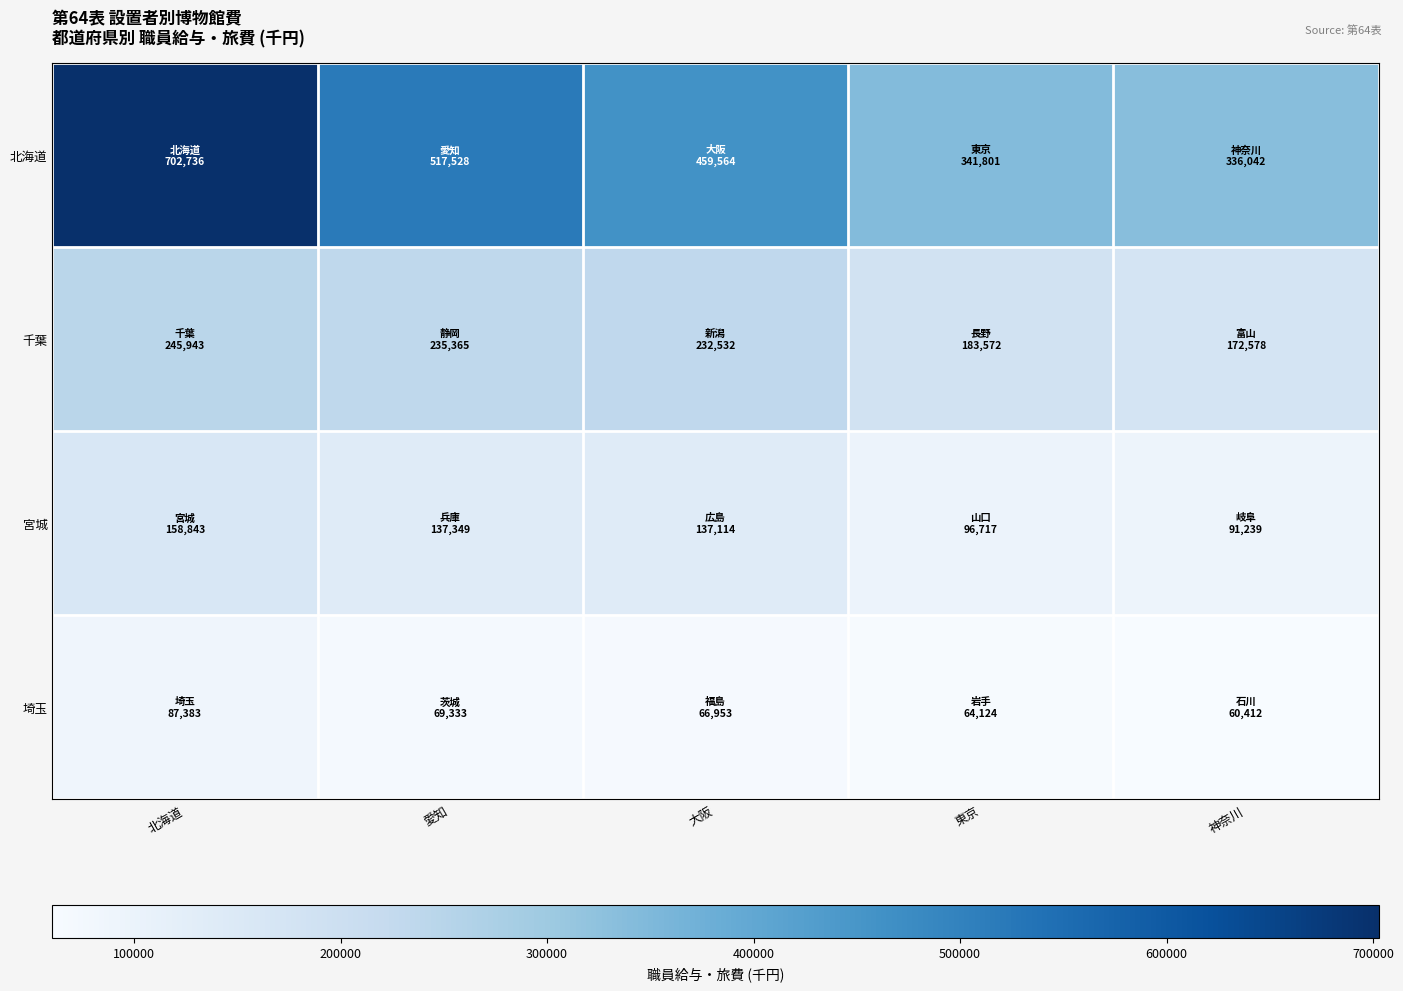

Reading left to right, extract all data points from this chart.

北海道: 北海道=702736	愛知=517528	大阪=459564	東京=341801	神奈川=336042
千葉: 北海道=245943	愛知=235365	大阪=232532	東京=183572	神奈川=172578
宮城: 北海道=158843	愛知=137349	大阪=137114	東京=96717	神奈川=91239
埼玉: 北海道=87383	愛知=69333	大阪=66953	東京=64124	神奈川=60412